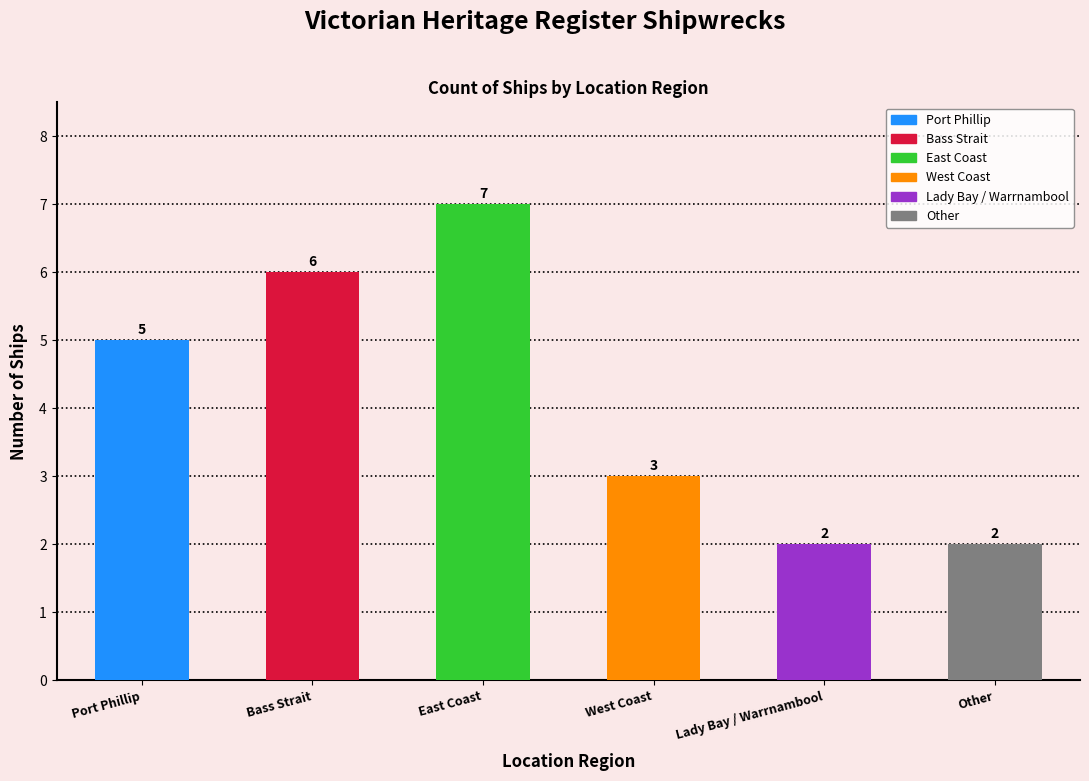

What is the label of the 3rd bar from the left?

East Coast